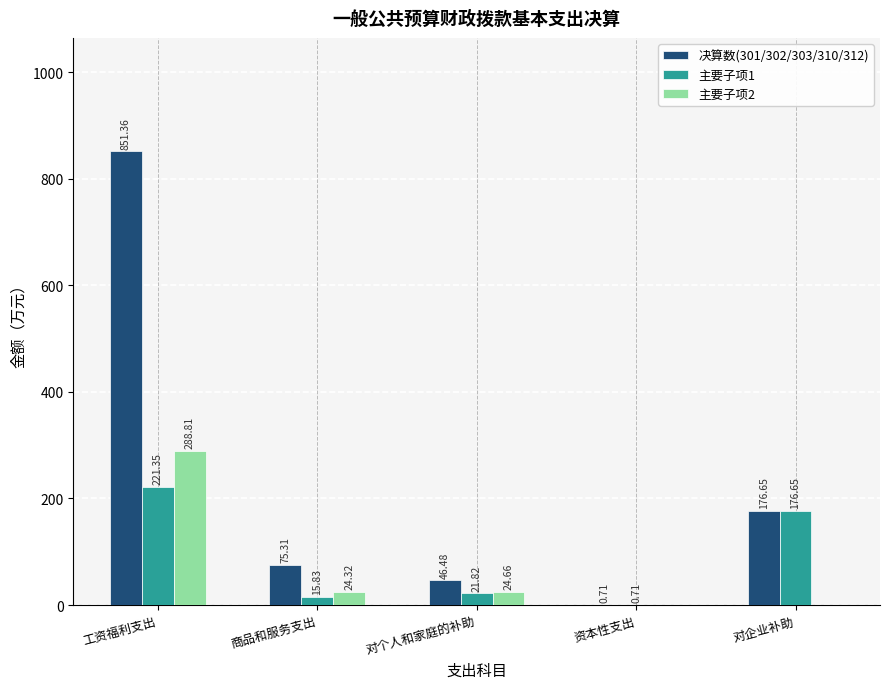

Count the number of categories in the chart.

5